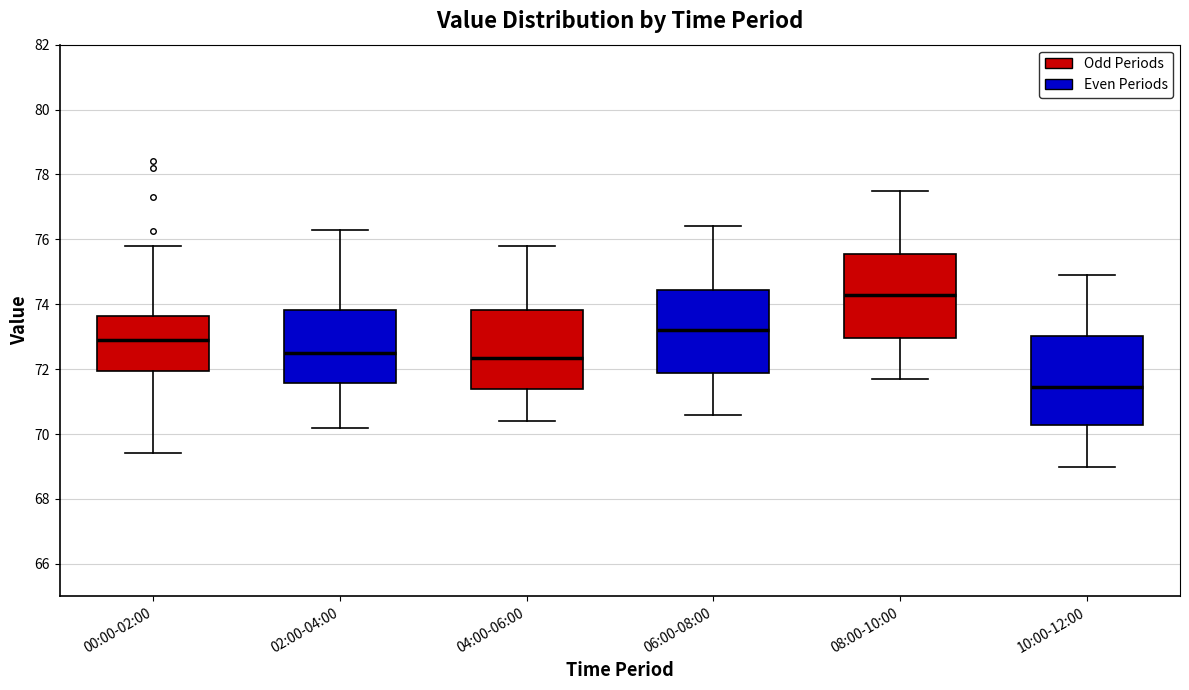

Where does the median line of the box for 04:00-06:00 sit on the y-axis? The values are not printed on the chart, so give them approximately, as read against the axis.

72.4